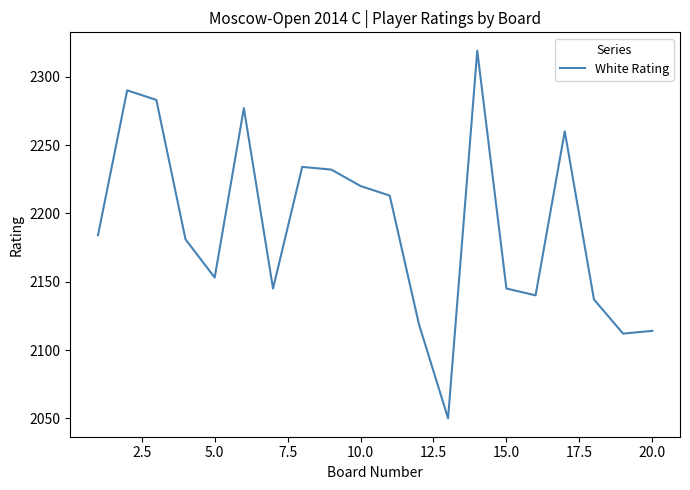

What is the minimum value shown in the chart?

2050